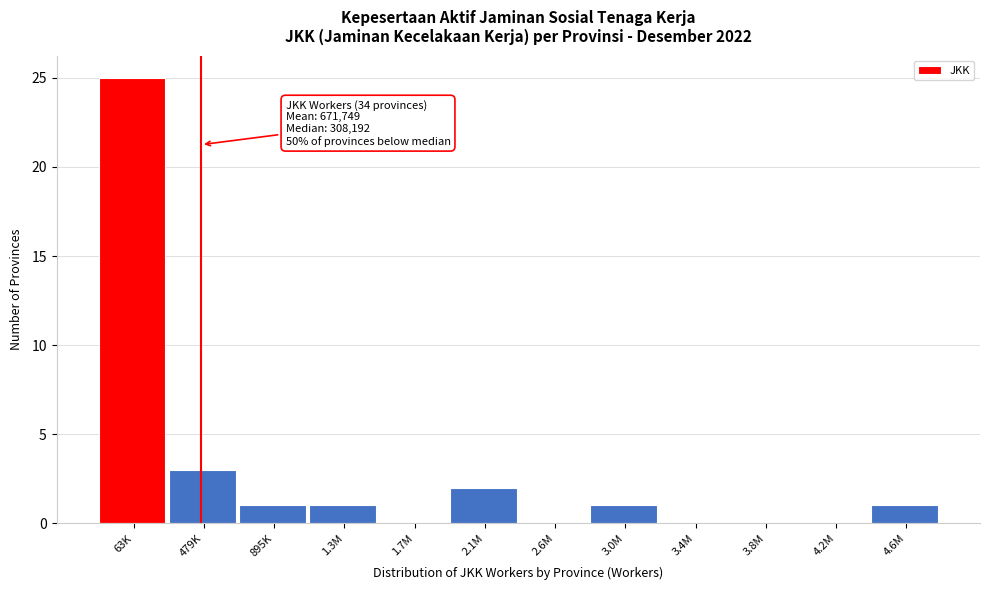

Reading right to left, transcribe all the data shown in this chart.

4.6M=1	4.2M=0	3.8M=0	3.4M=0	3.0M=1	2.6M=0	2.1M=2	1.7M=0	1.3M=1	895K=1	479K=3	63K=25